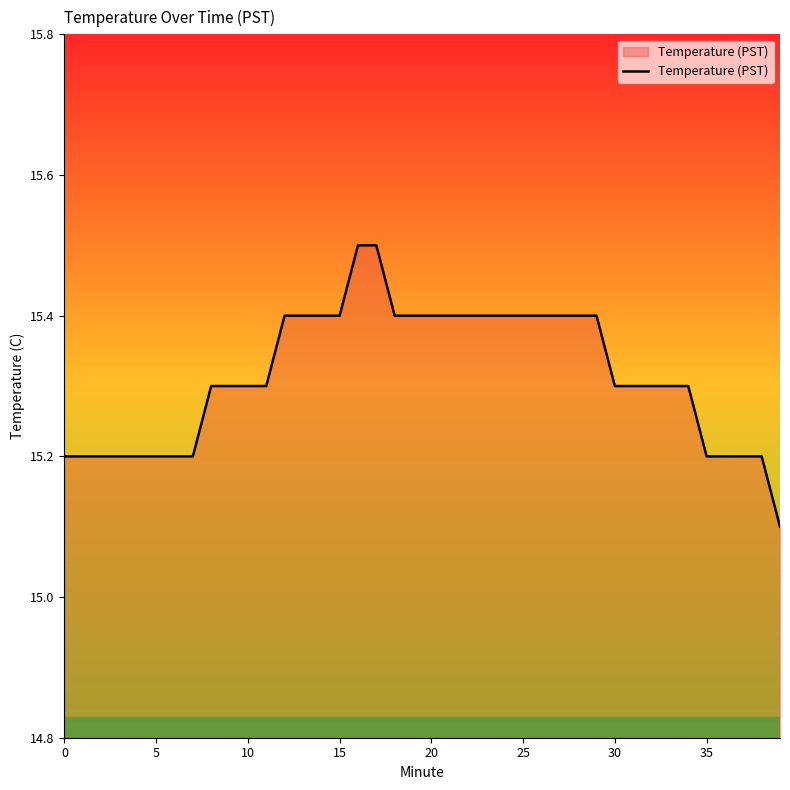

What is the minimum value shown in the chart?

15.1